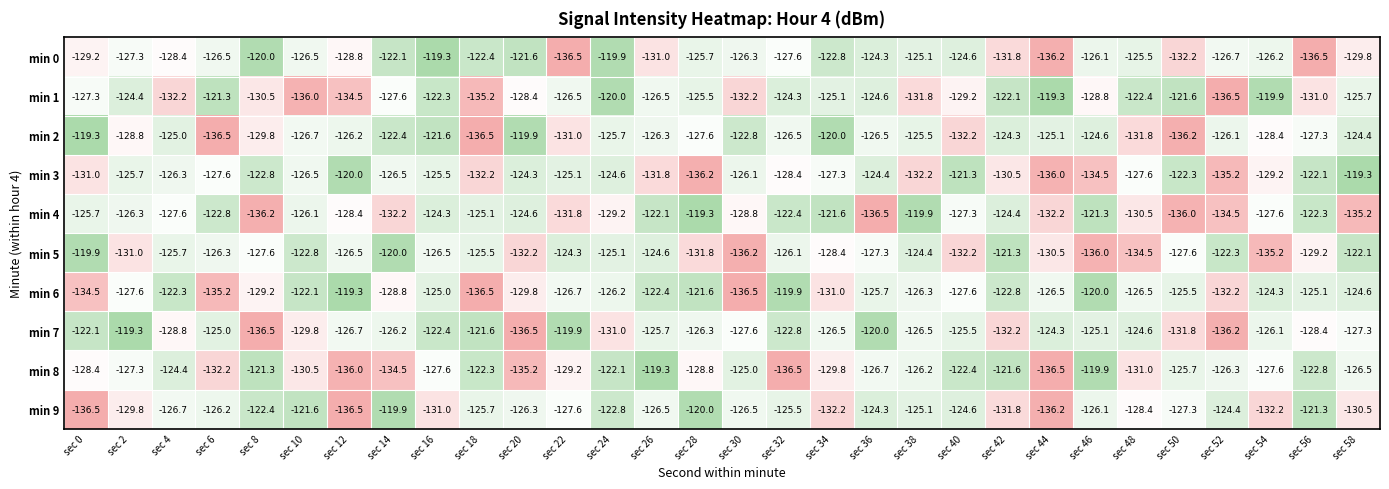

What is the maximum value shown in the chart?

-119.3